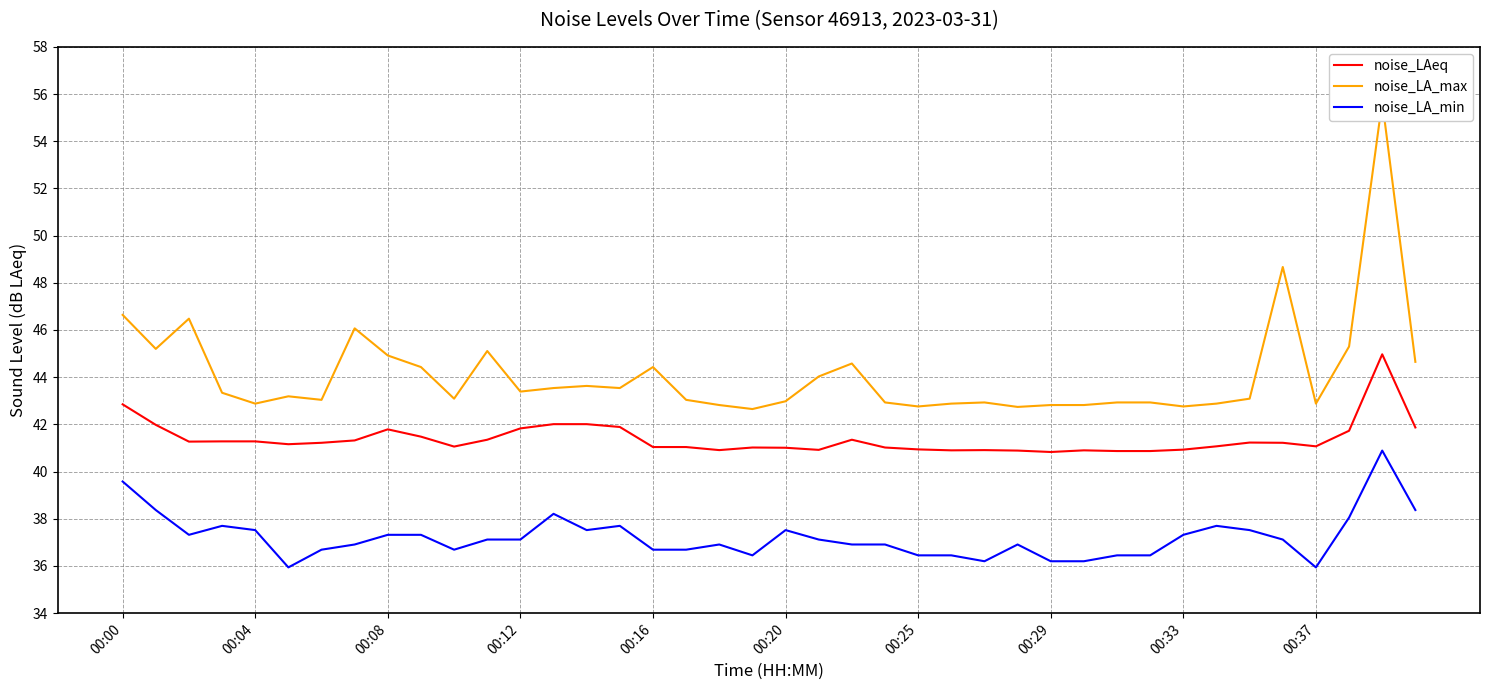

What is the lowest value of the noise_LA_min series?

35.9